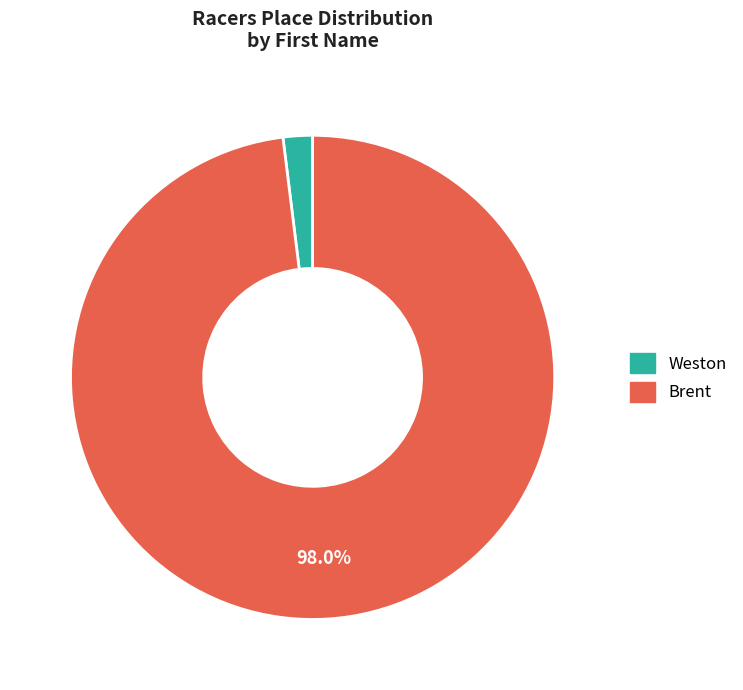

Does any single category account for the majority?

Yes